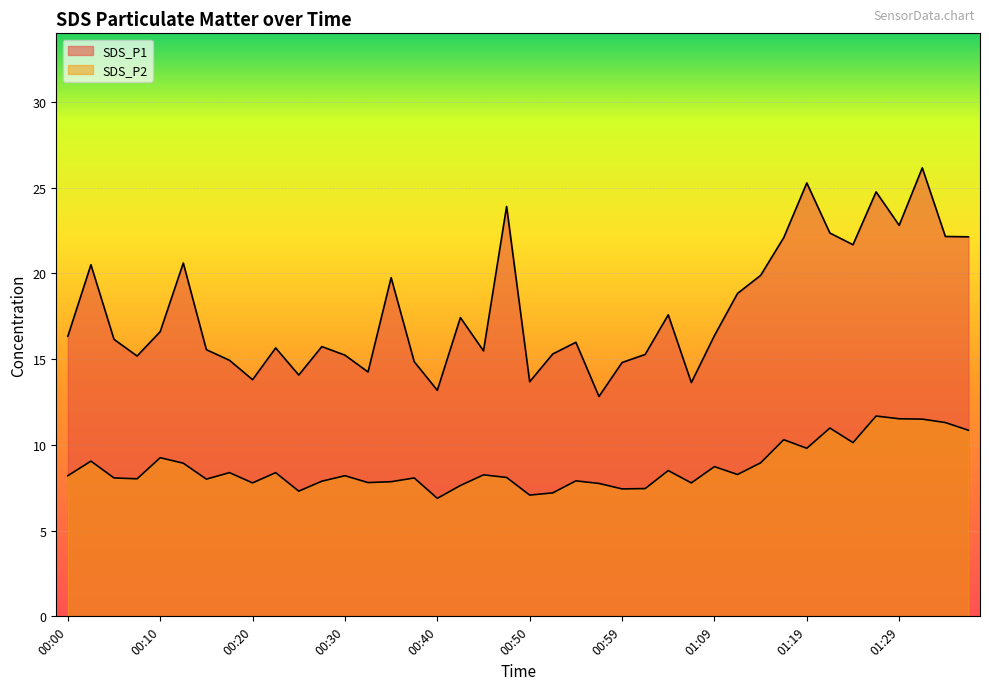

True or false: SDS_P1 has more than 0 points higher than both neighbors.

True